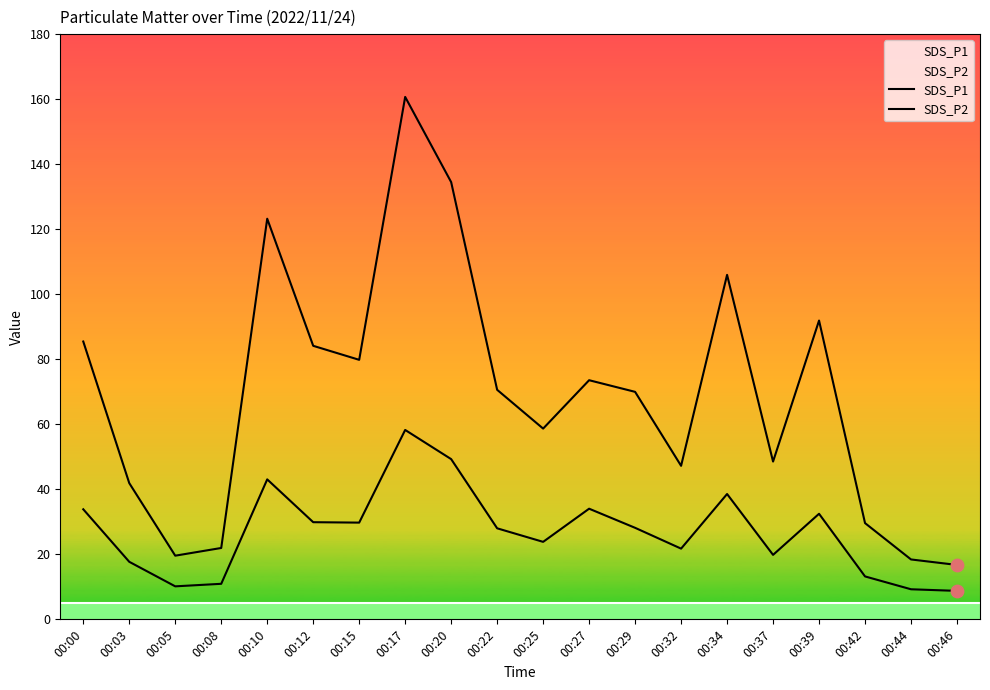

At how many categories does at least one series exceed 43?

14